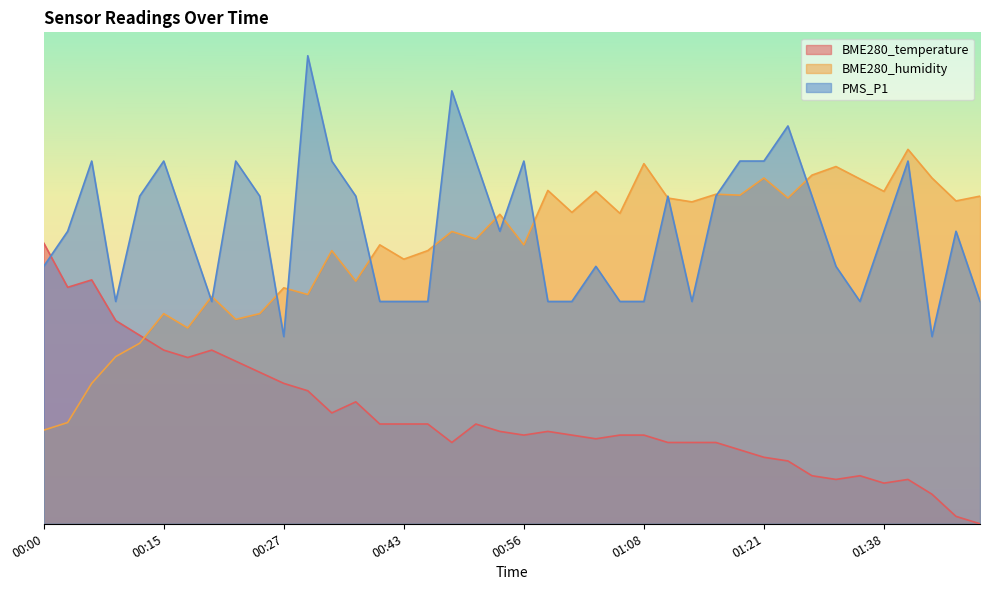

Reading right to left, transcribe all the data shown in this chart.

BME280_temperature: 01:49=0.0	01:46=1.6	01:43=6.3	01:41=9.5	01:38=8.7	01:35=10.3	01:29=9.5	01:26=10.3	01:24=13.4	01:21=14.2	01:18=15.8	01:16=17.4	01:13=17.4	01:11=17.4	01:08=18.9	01:06=18.9	01:03=18.2	01:01=18.9	00:58=19.7	00:56=18.9	00:53=19.7	00:51=21.3	00:48=17.4	00:46=21.3	00:43=21.3	00:40=21.3	00:34=26.1	00:32=23.7	00:30=28.4	00:27=30.0	00:25=32.4	00:22=34.7	00:20=37.1	00:17=35.5	00:15=37.1	00:13=40.3	00:10=43.4	00:04=52.1	00:02=50.5	00:00=60.0
BME280_humidity: 01:49=70.0	01:46=69.0	01:43=73.9	01:41=80.0	01:38=71.0	01:35=73.7	01:29=76.3	01:26=74.5	01:24=69.6	01:21=73.9	01:18=70.2	01:16=70.4	01:13=68.8	01:11=69.6	01:08=76.9	01:06=66.3	01:03=71.0	01:01=66.5	00:58=71.2	00:56=59.6	00:53=66.1	00:51=60.8	00:48=62.4	00:46=58.4	00:43=56.5	00:40=59.6	00:34=51.8	00:32=58.4	00:30=49.0	00:27=50.4	00:25=44.9	00:22=43.7	00:20=48.6	00:17=41.8	00:15=44.9	00:13=38.6	00:10=35.7	00:04=30.0	00:02=21.6	00:00=20.0
PMS_P1: 01:49=47.5	01:46=62.5	01:43=40.0	01:41=77.5	01:38=62.5	01:35=47.5	01:29=55.0	01:26=70.0	01:24=85.0	01:21=77.5	01:18=77.5	01:16=70.0	01:13=47.5	01:11=70.0	01:08=47.5	01:06=47.5	01:03=55.0	01:01=47.5	00:58=47.5	00:56=77.5	00:53=62.5	00:51=77.5	00:48=92.5	00:46=47.5	00:43=47.5	00:40=47.5	00:34=70.0	00:32=77.5	00:30=100.0	00:27=40.0	00:25=70.0	00:22=77.5	00:20=47.5	00:17=62.5	00:15=77.5	00:13=70.0	00:10=47.5	00:04=77.5	00:02=62.5	00:00=55.0